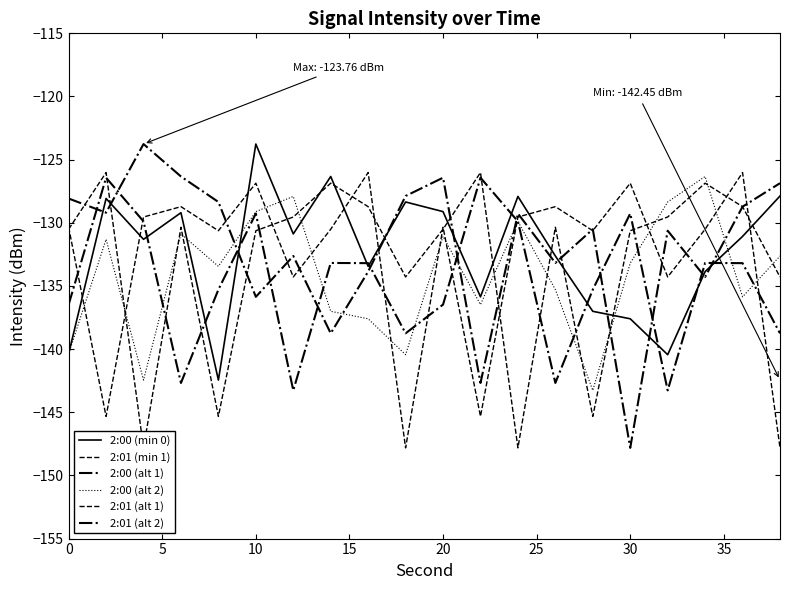

What is the value of the 2:00 (alt 2) point at the 12th from the left?

-136.5